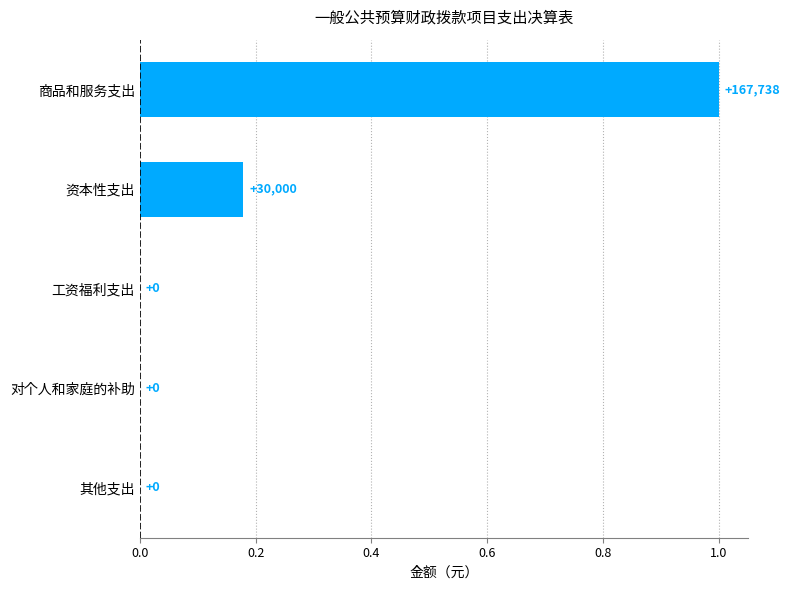

What is the sum of the values at 商品和服务支出 and 其他支出?

1.0